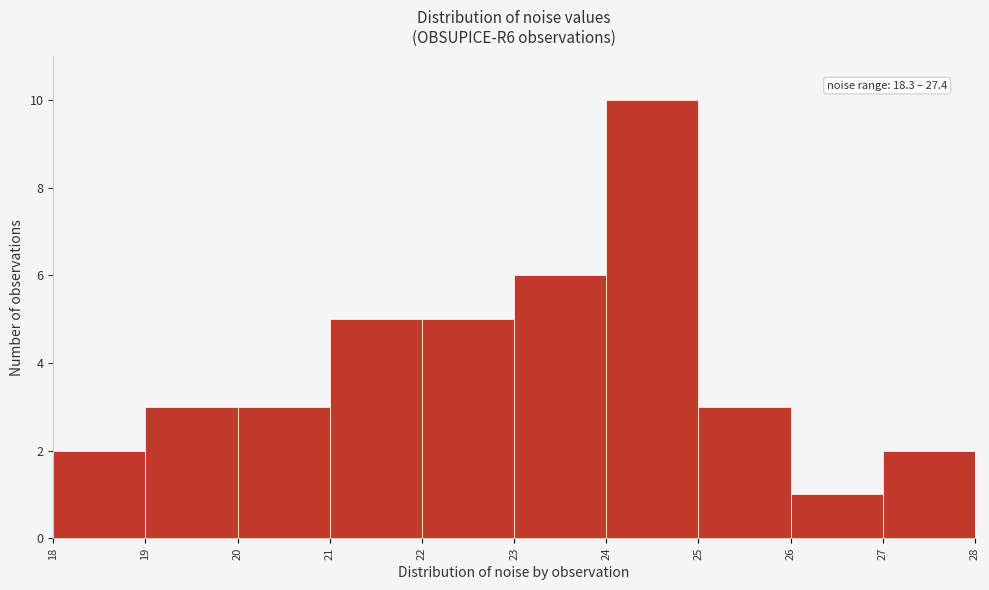

Over which range of the x-axis is the bar tallest?

24 to 25